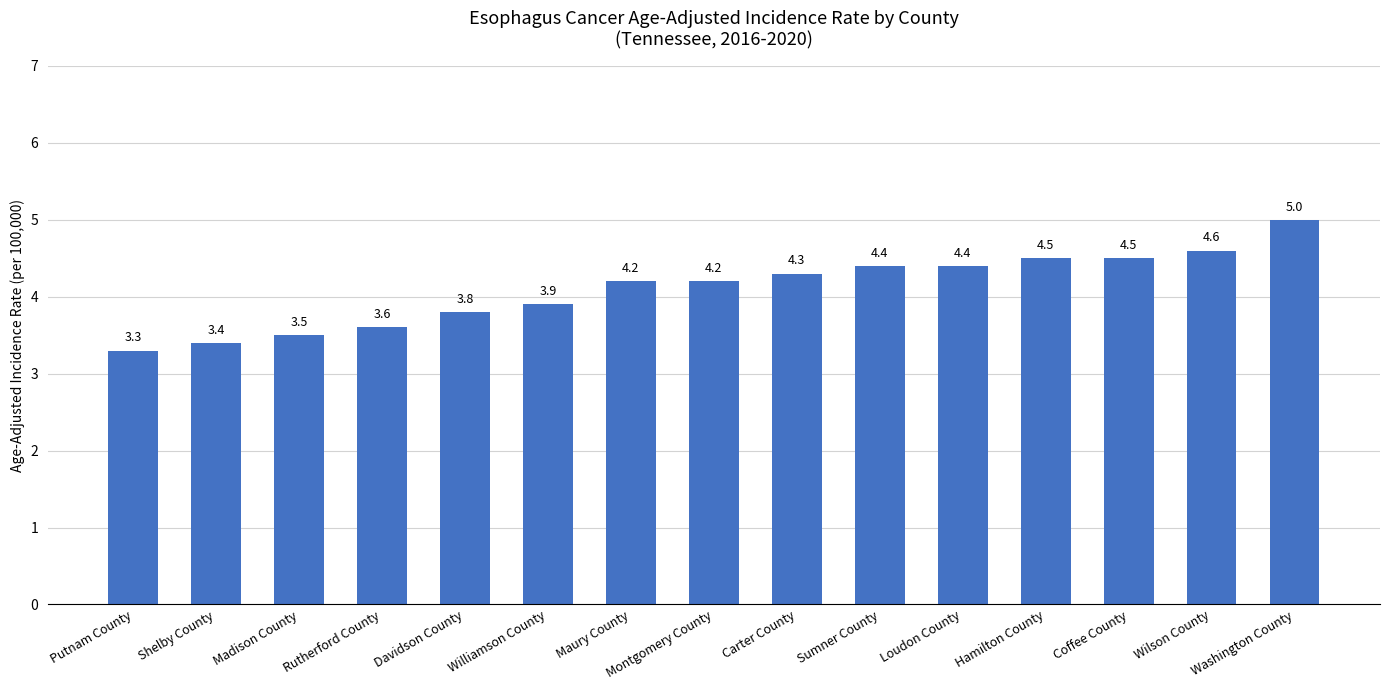

Reading left to right, transcribe all the data shown in this chart.

3.3	3.4	3.5	3.6	3.8	3.9	4.2	4.2	4.3	4.4	4.4	4.5	4.5	4.6	5.0